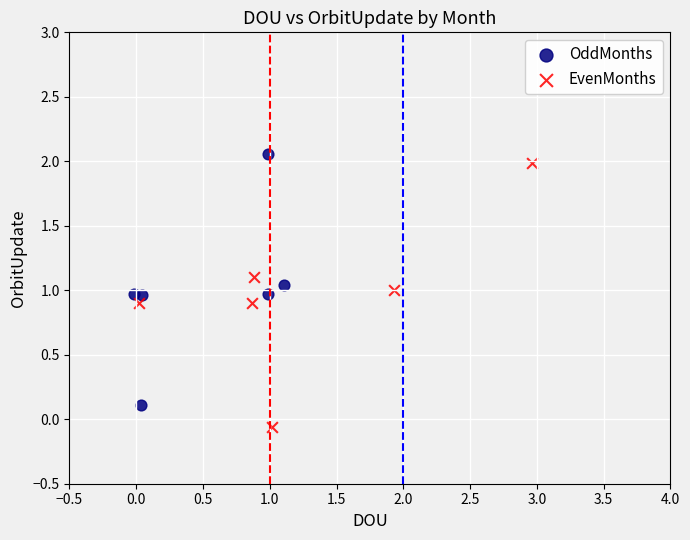

Which series has the widest spread of Y values?

EvenMonths